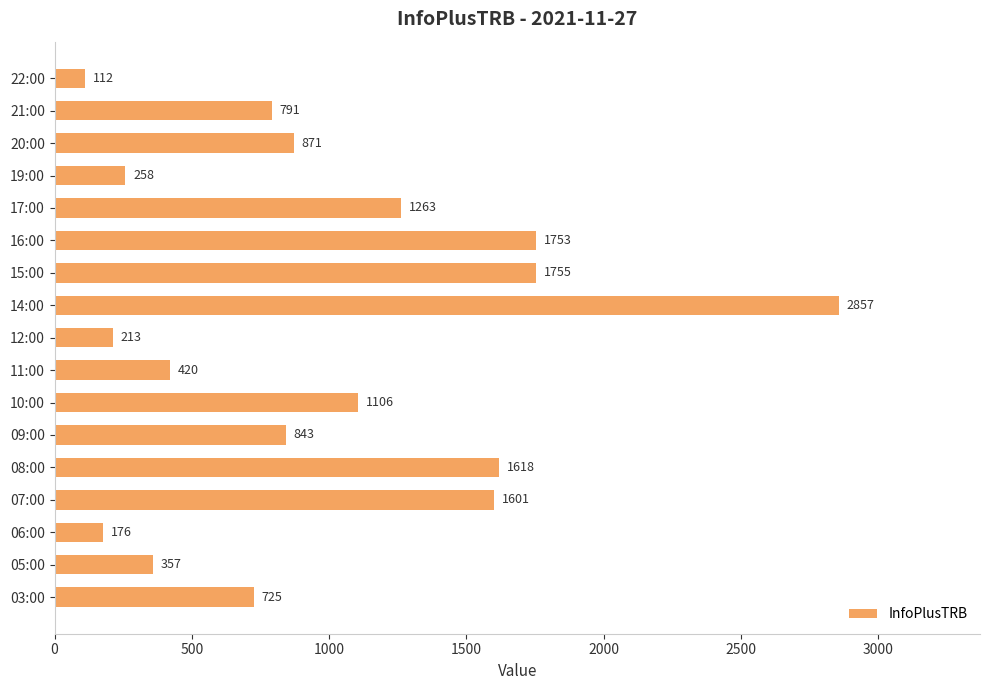

Which has a higher value, 16:00 or 07:00?

16:00